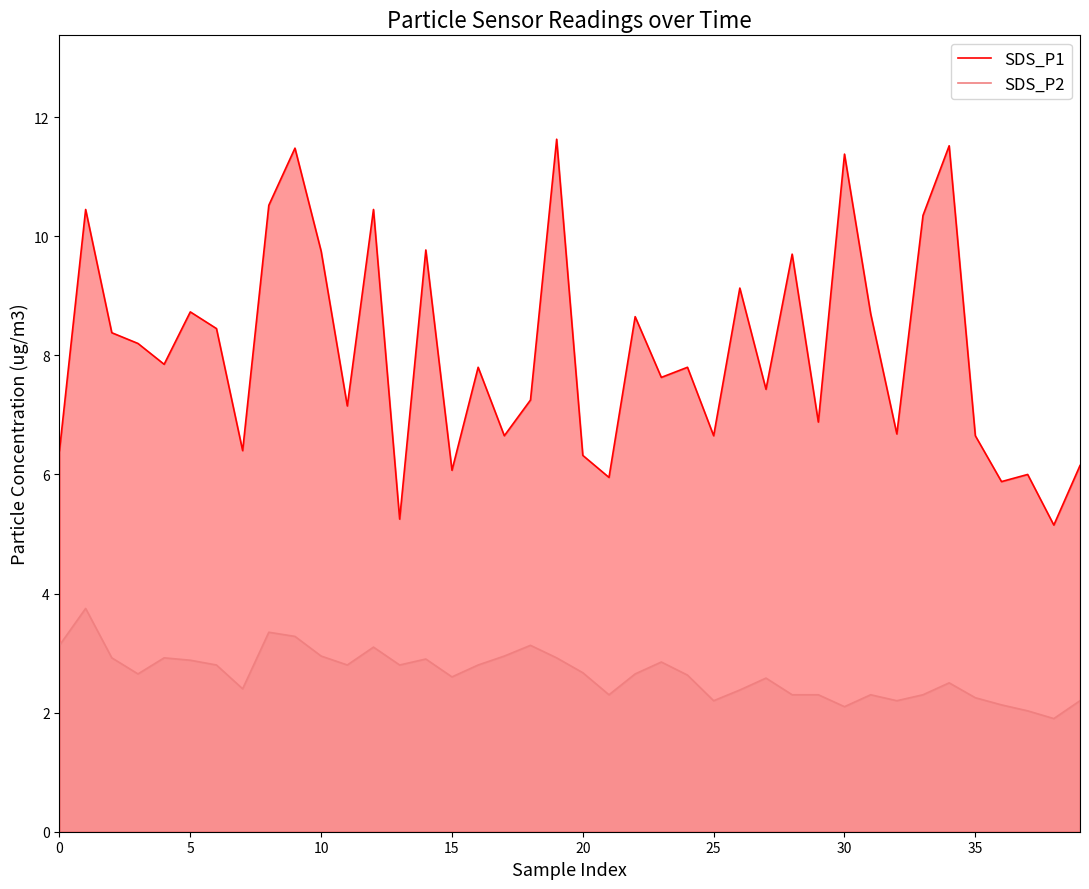

True or false: SDS_P1 and SDS_P2 cross at least once.

False